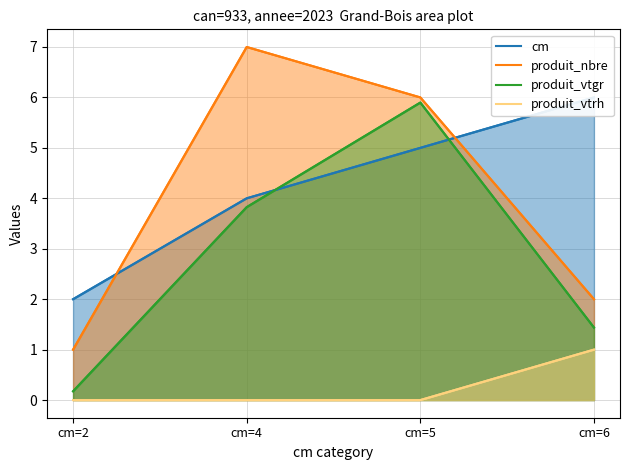

What is the sum of the produit_vtgr values at cm=5 and cm=2?

6.1